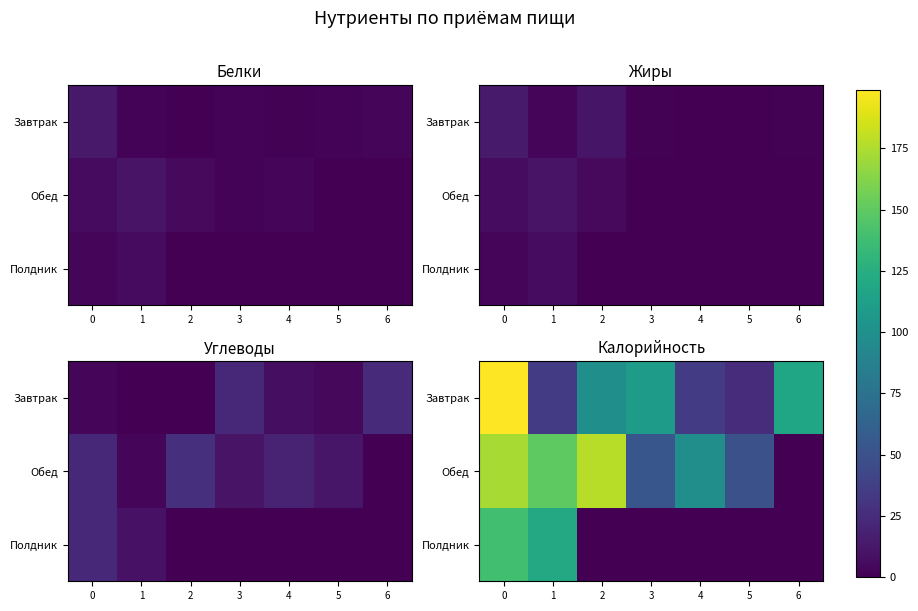

What is the sum of the Обед values at 6 and 3?

53.0